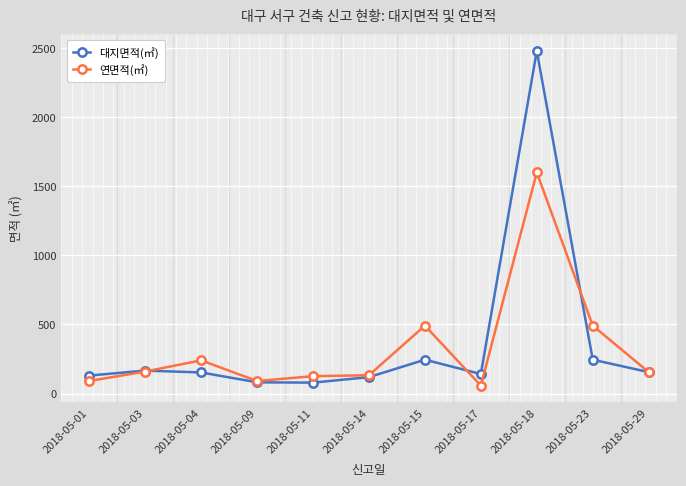

The value of 대지면적(㎡) at 2018-05-04 is 152.7. True or false?

True